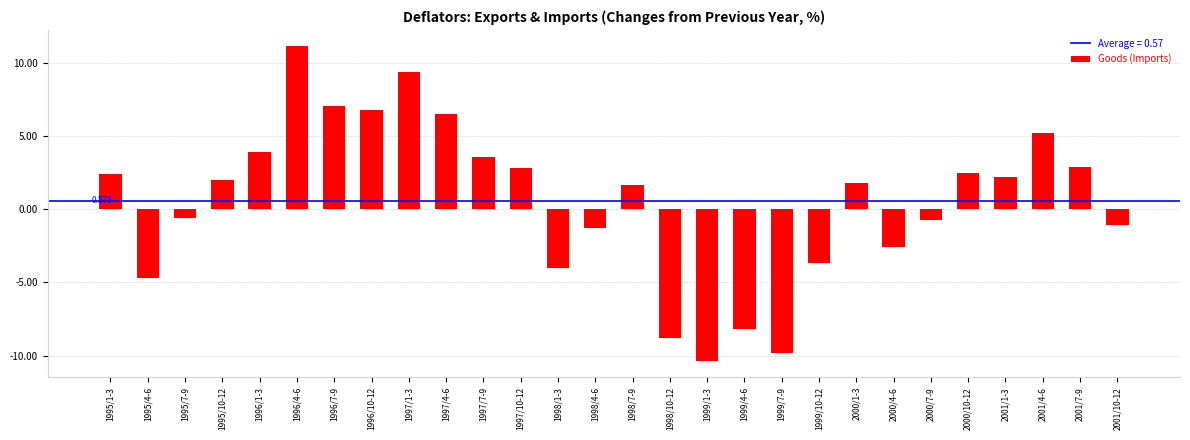

The value at 1998/4-6 is -1.3. True or false?

True